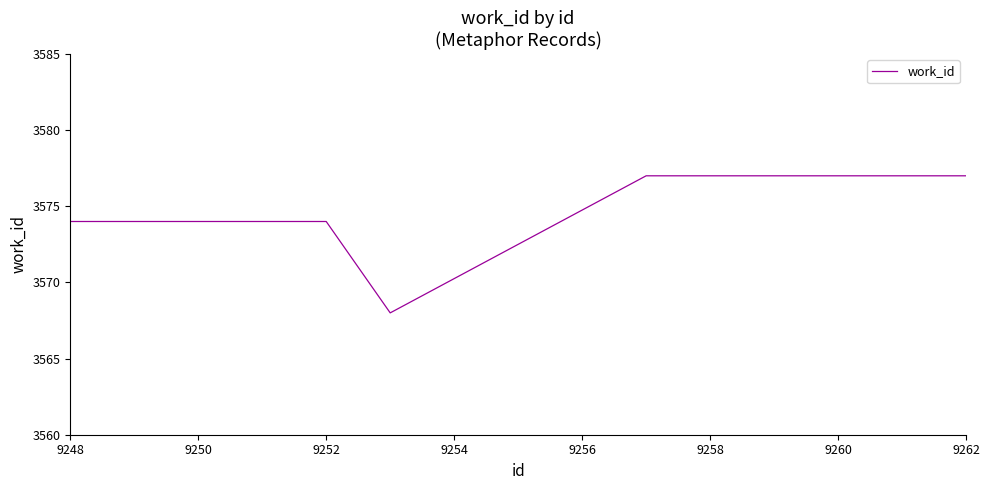

What is the greatest value displayed?

3577